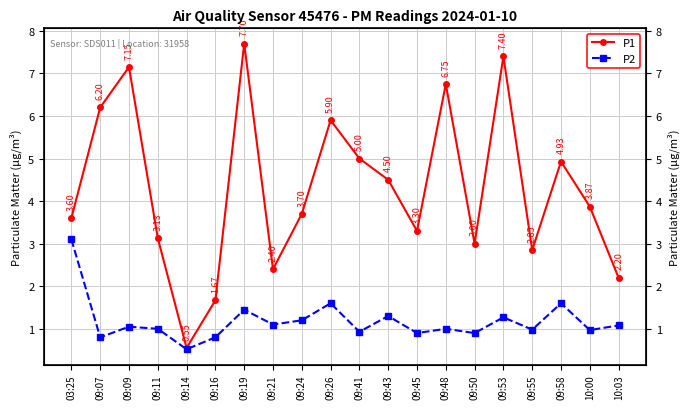

At how many categories does at least one series exceed 4?

9